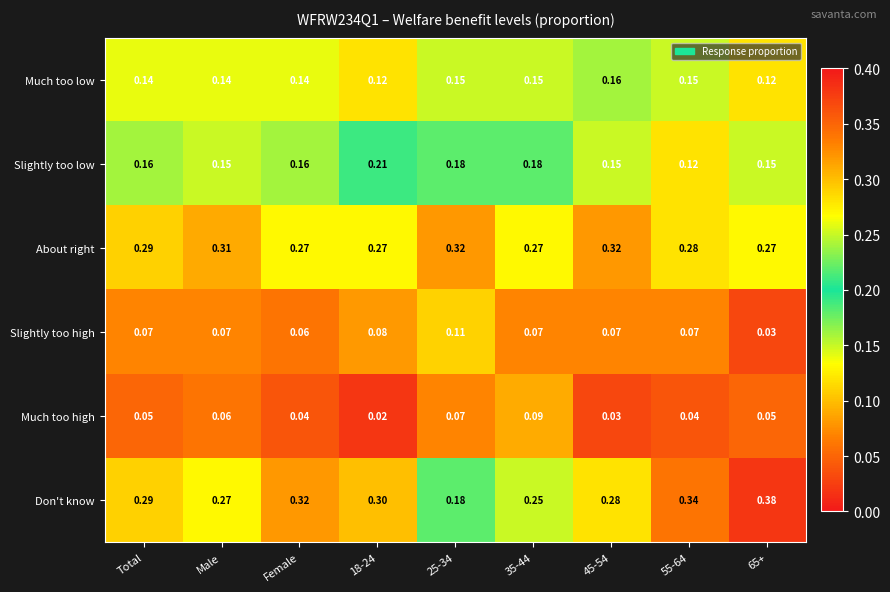

Which series has the largest total across all categories?

Don't know